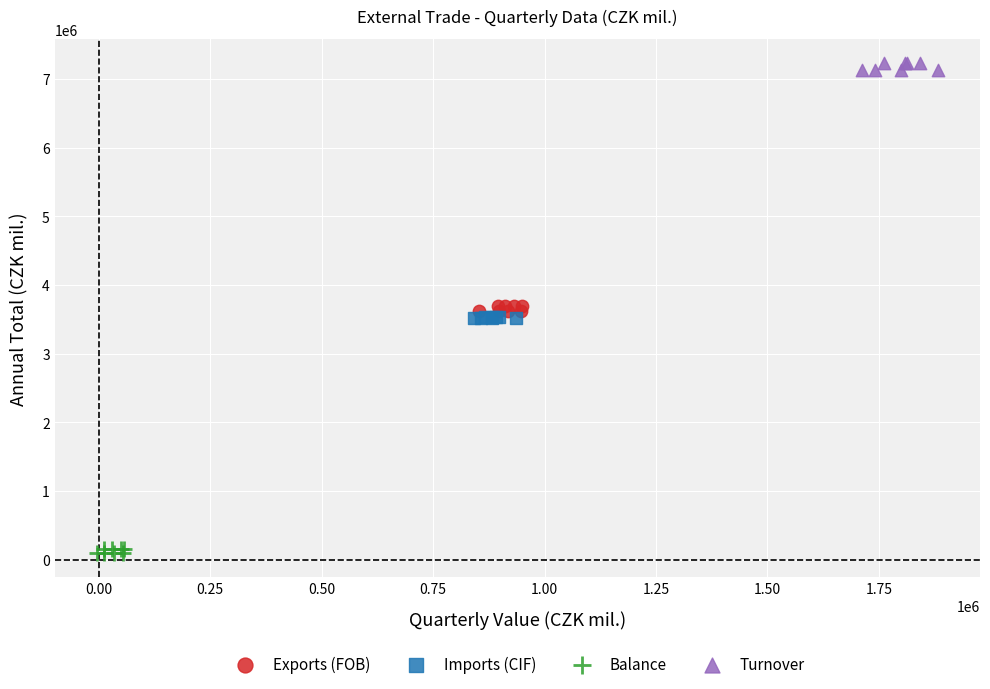

Which series contains the highest Y value?

Turnover